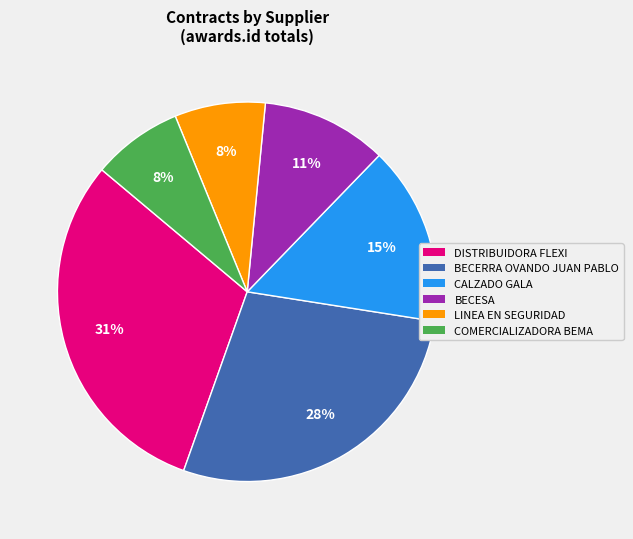

To the nearest percent, what is the difference between the largest and smallest slice percentages?

23%